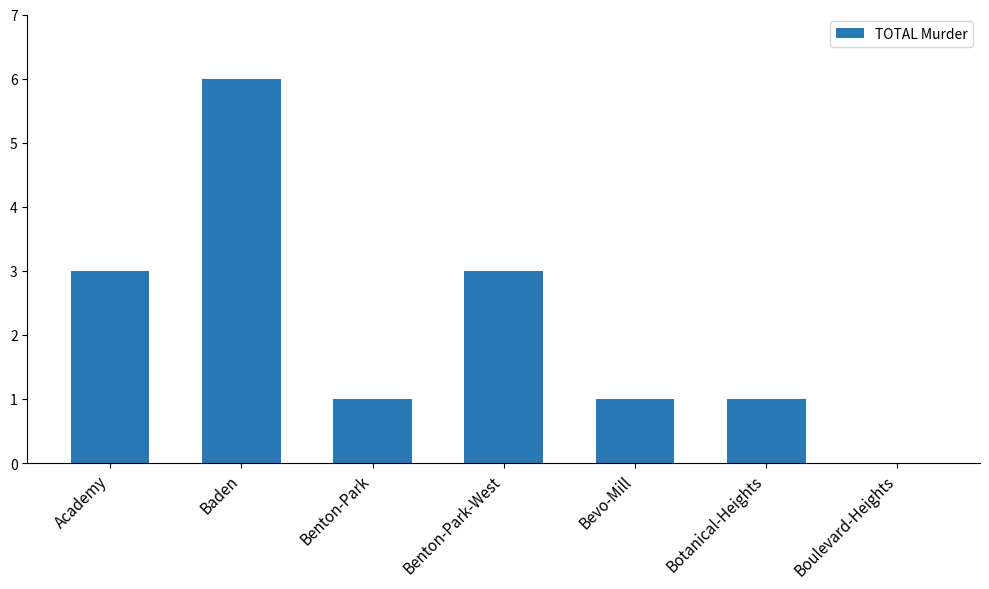

Is it true that the value at Benton-Park-West is 3?

True